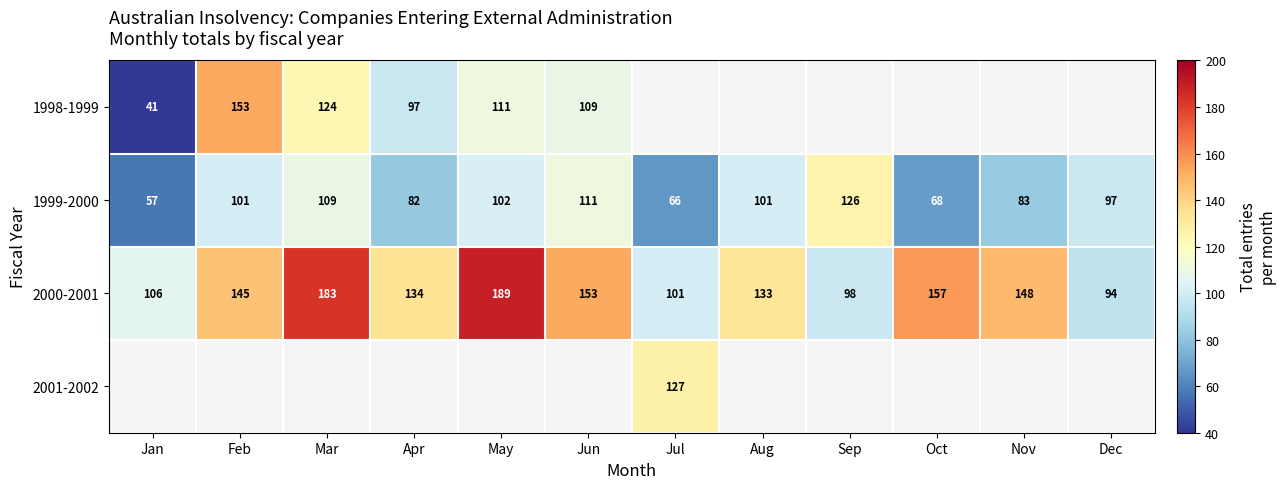

How many values in the 1999-2000 series are below 101?

6